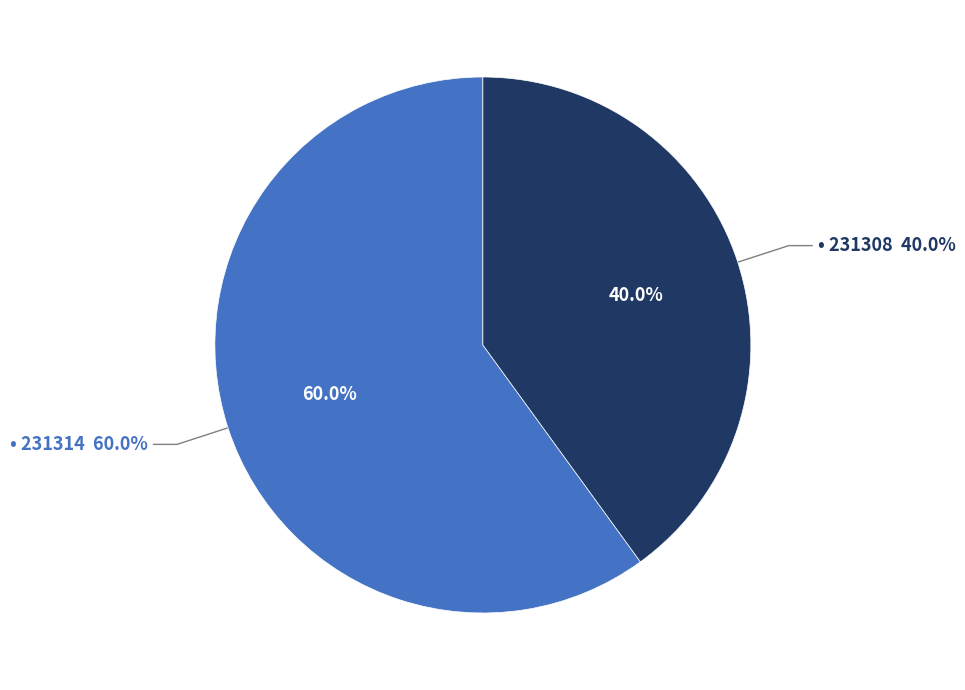

The 231308 slice represents 40% of the pie. True or false?

True